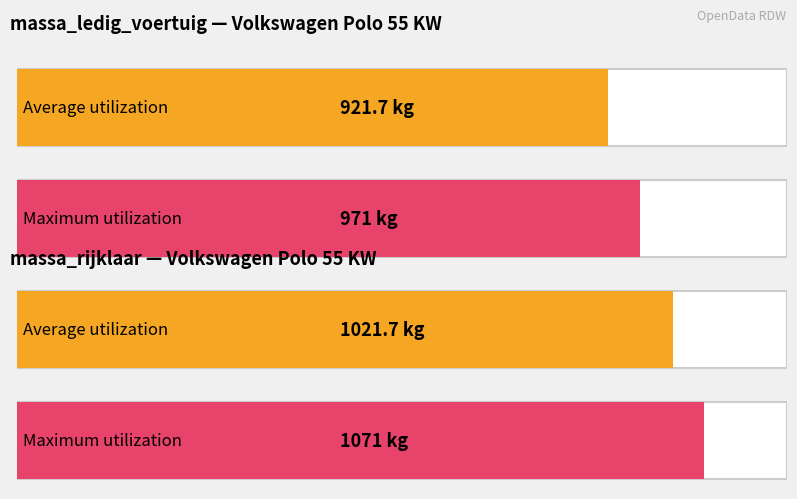

What are all the series names shown in the legend?

massa_ledig_voertuig, massa_rijklaar